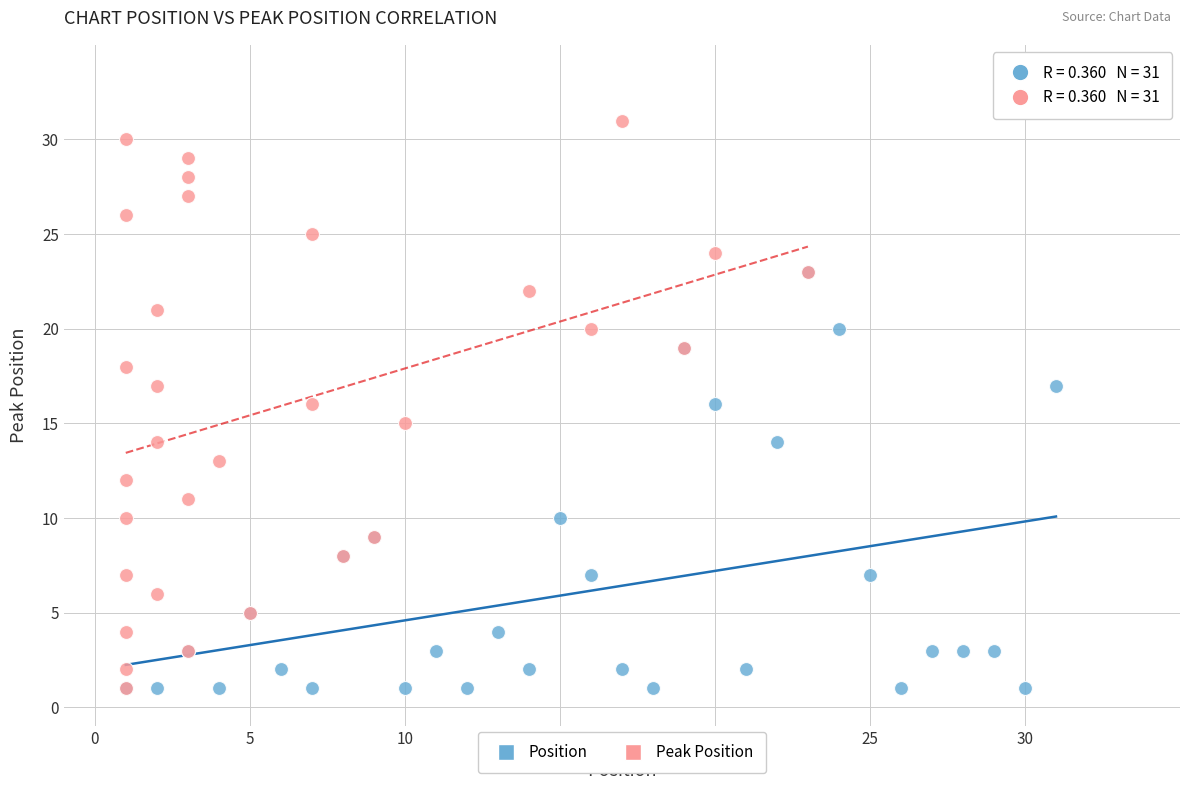

Which series has the largest Y range (max minus min)?

Peak Position